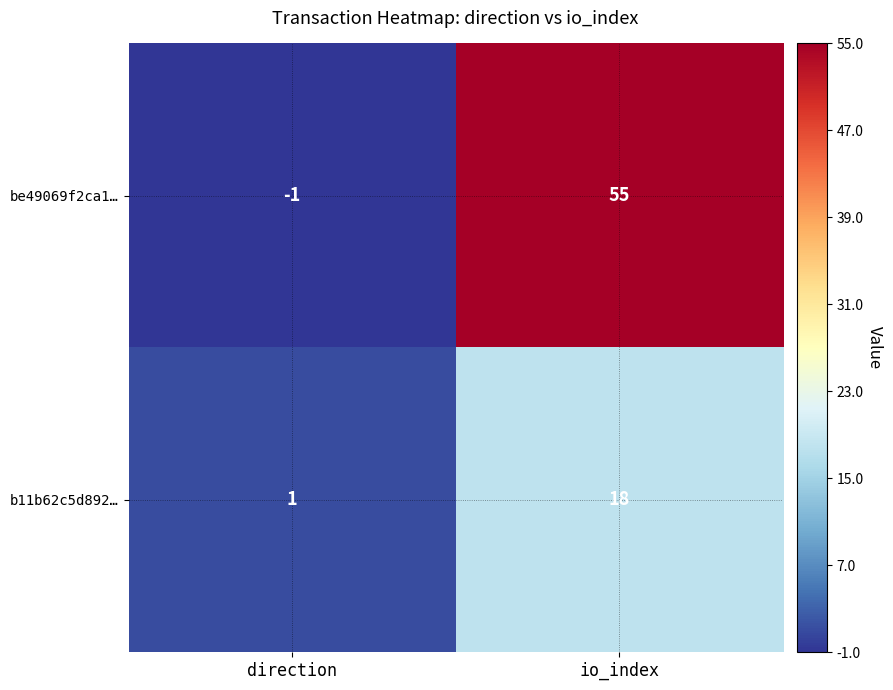

How many data points in be49069f2ca1… are less than 55?

1